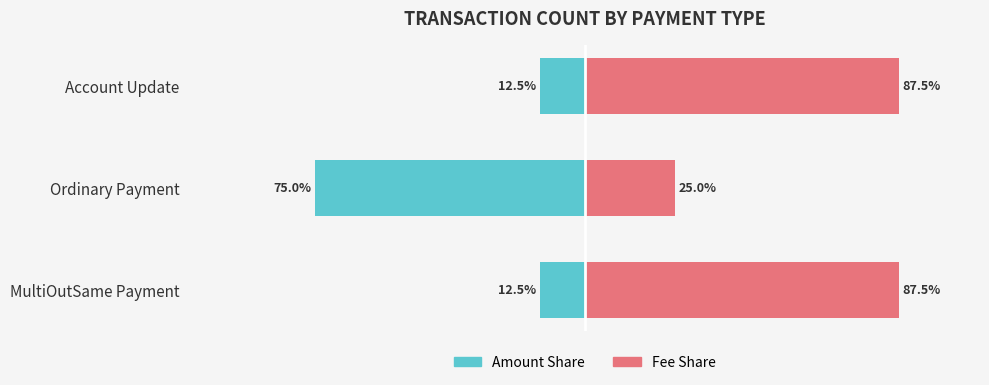

What is the difference between the maximum and minimum values in the Fee Share series?

62.5